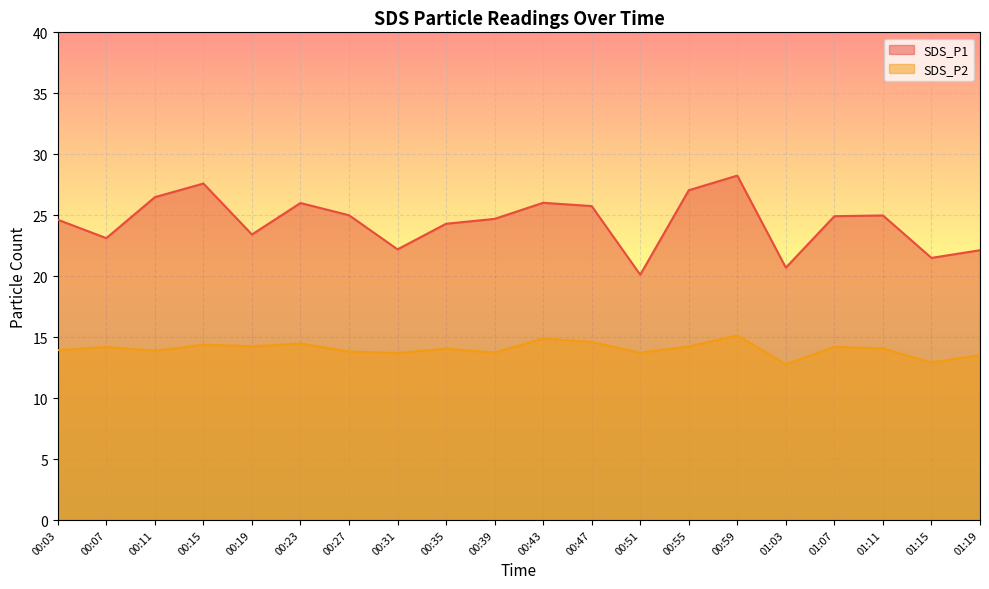

What is the sum of the SDS_P2 values at 01:07 and 00:03?

28.1